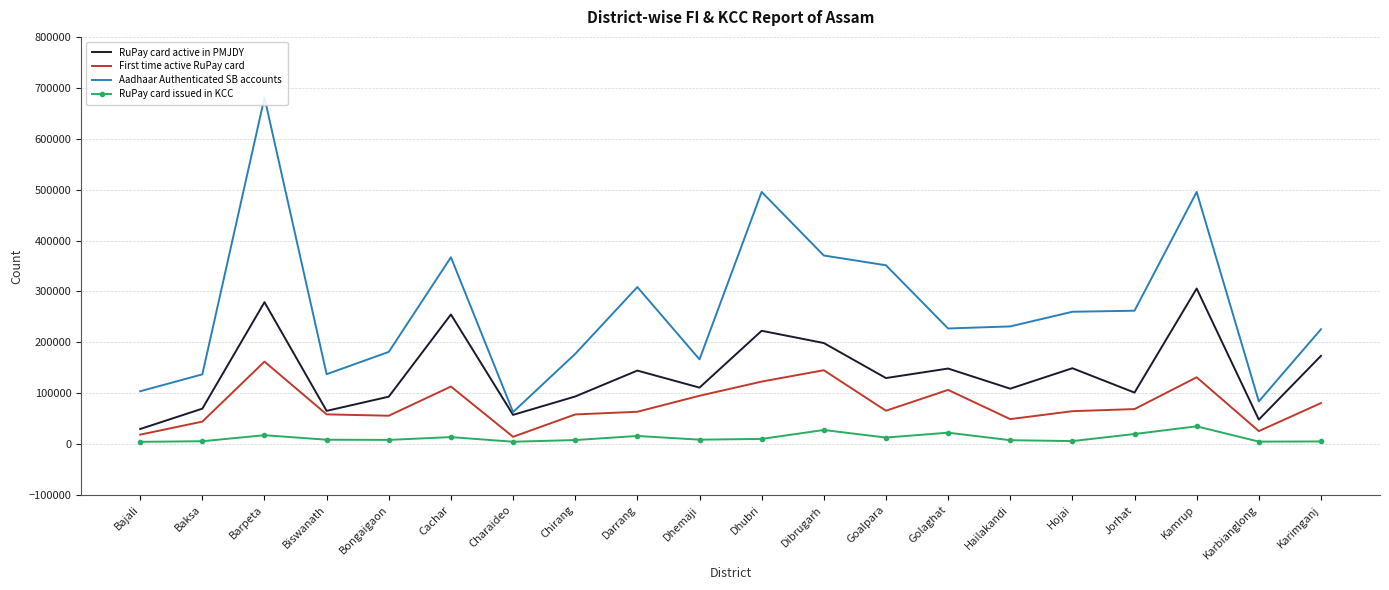

List the labels in order of Aadhaar Authenticated SB accounts value, largest first.

Barpeta, Dhubri, Kamrup, Dibrugarh, Cachar, Goalpara, Darrang, Jorhat, Hojai, Hailakandi, Golaghat, Karimganj, Bongaigaon, Chirang, Dhemaji, Biswanath, Baksa, Bajali, Karbianglong, Charaideo